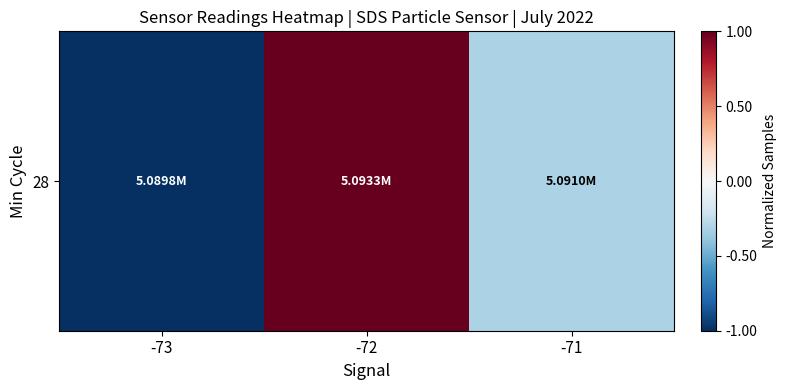

At which label does the data first exceed 0?

-72